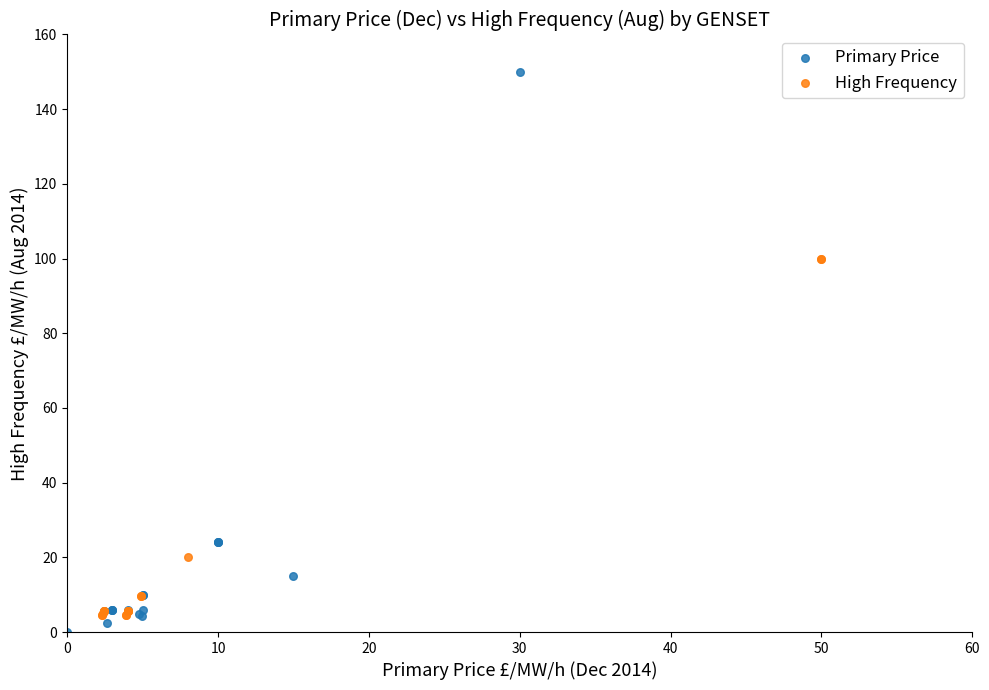

Which series has the largest Y range (max minus min)?

Primary Price